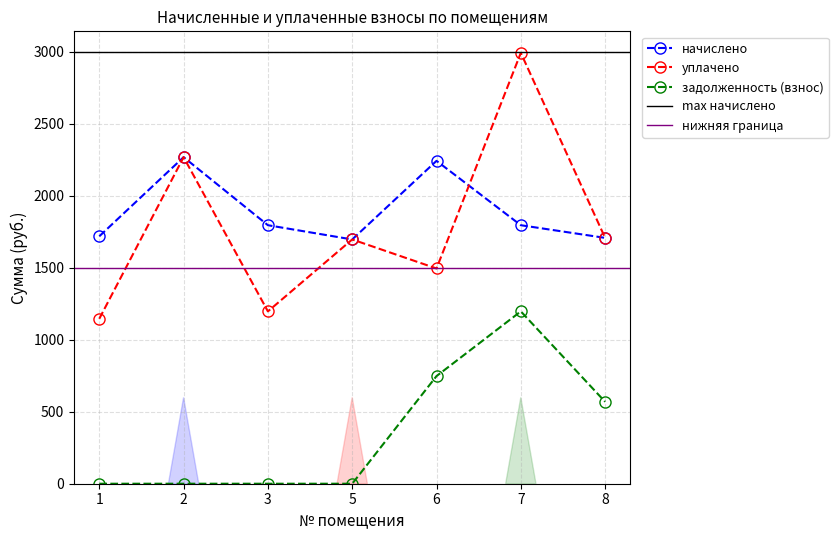

At which category is the sum across all series the highest?

7